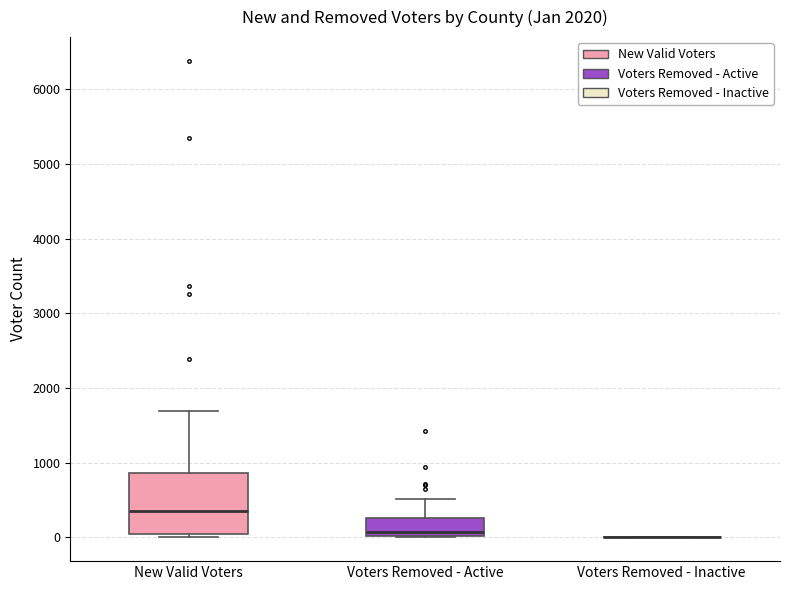

Reading left to right, transcribe this box plot: for each box, give where its median line is, the range the box spans, and where its two whiskers end, as read against the y-axis. The values are not printed on the chart, so give them approximately, as read against the axis.

New Valid Voters: median 400, box 0 to 900, whiskers 0 (just below the box's lower edge) to 1700
Voters Removed - Active: median 100, box 0 to 300, whiskers 0 to 500
Voters Removed - Inactive: box collapsed to a line at 0, whiskers 0 to 0